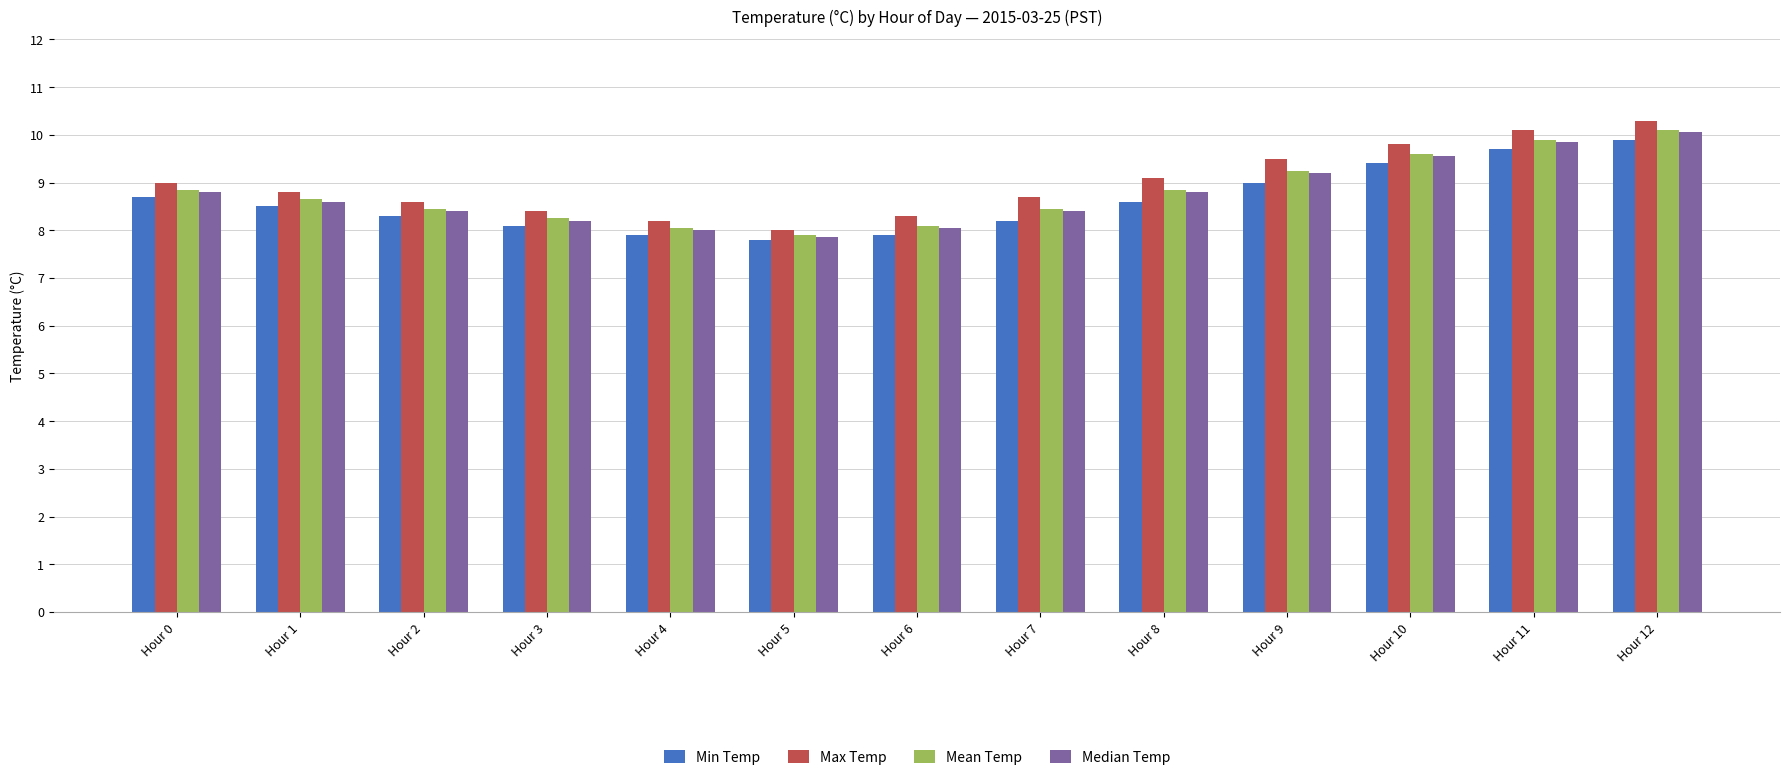

What are all the series names shown in the legend?

Min Temp, Max Temp, Mean Temp, Median Temp